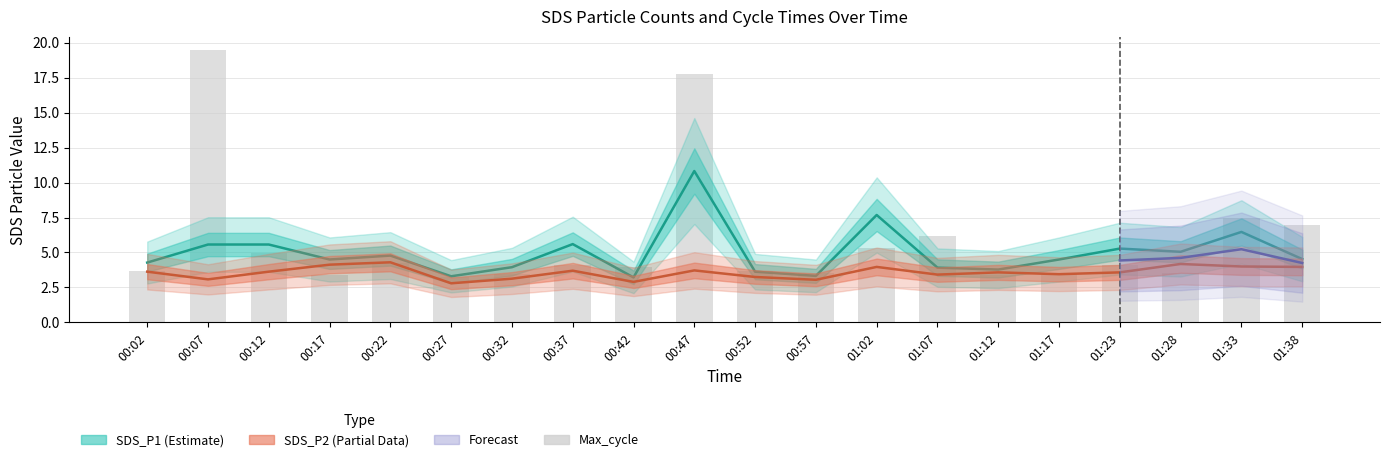

Reading right to left, list all the values displayed in this chart.

SDS_P1: 4.5	6.5	5.0	5.3	4.5	3.8	3.9	7.7	3.3	3.6	10.8	3.2	5.6	4.0	3.3	4.8	4.5	5.6	5.6	4.3
SDS_P2: 4.0	4.0	4.2	3.6	3.5	3.6	3.4	4.0	3.0	3.2	3.7	2.9	3.7	3.1	2.8	4.3	4.1	3.6	3.1	3.6
Max_cycle: 7.0	7.5	3.5	4.1	3.5	3.4	6.2	5.3	3.5	3.7	17.7	4.0	4.1	3.4	3.2	4.3	3.4	4.9	19.4	3.7